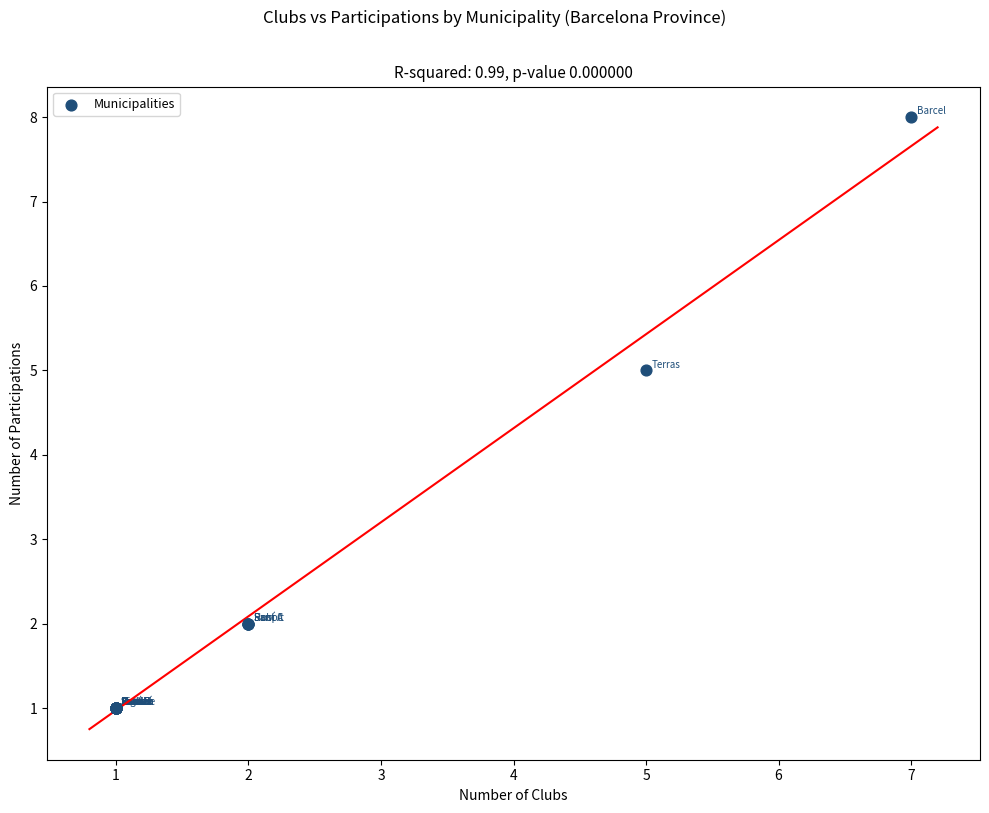

What Y value in the scatter plot is closest to 4?

5